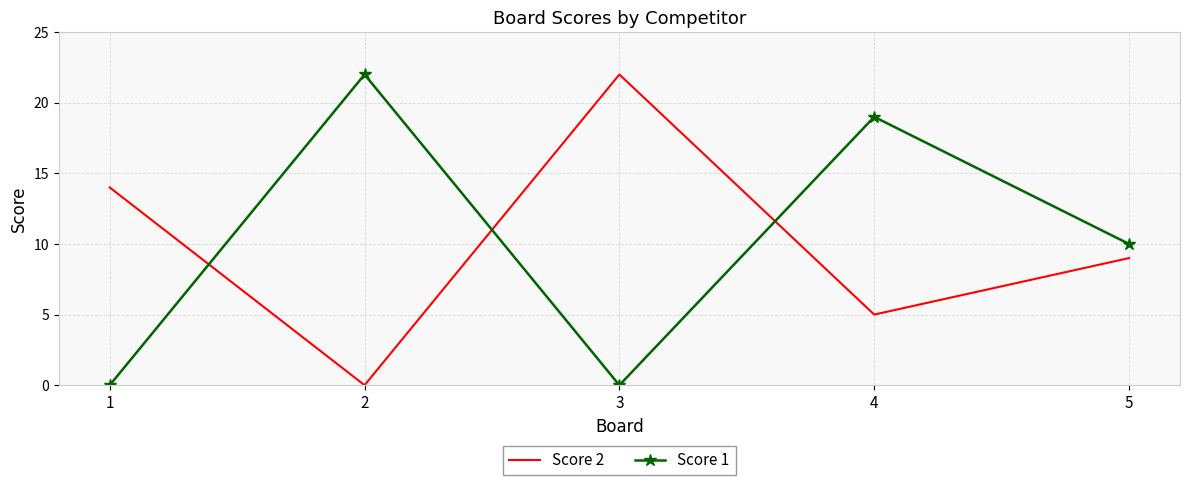

Reading right to left, list all the values displayed in this chart.

Score 2: 9	5	22	0	14
Score 1: 10	19	0	22	0